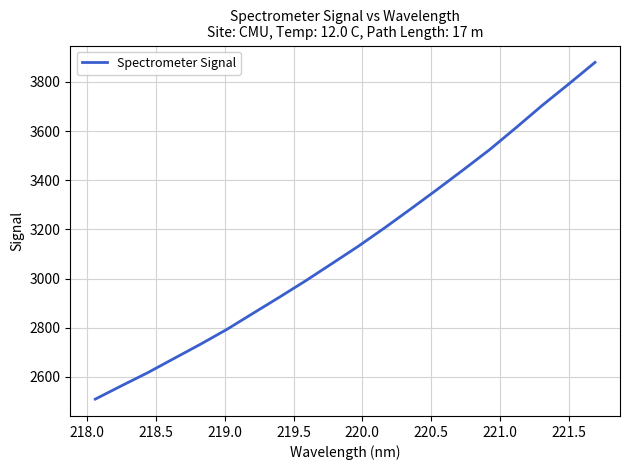

What is the difference between the maximum and minimum values?

1369.1